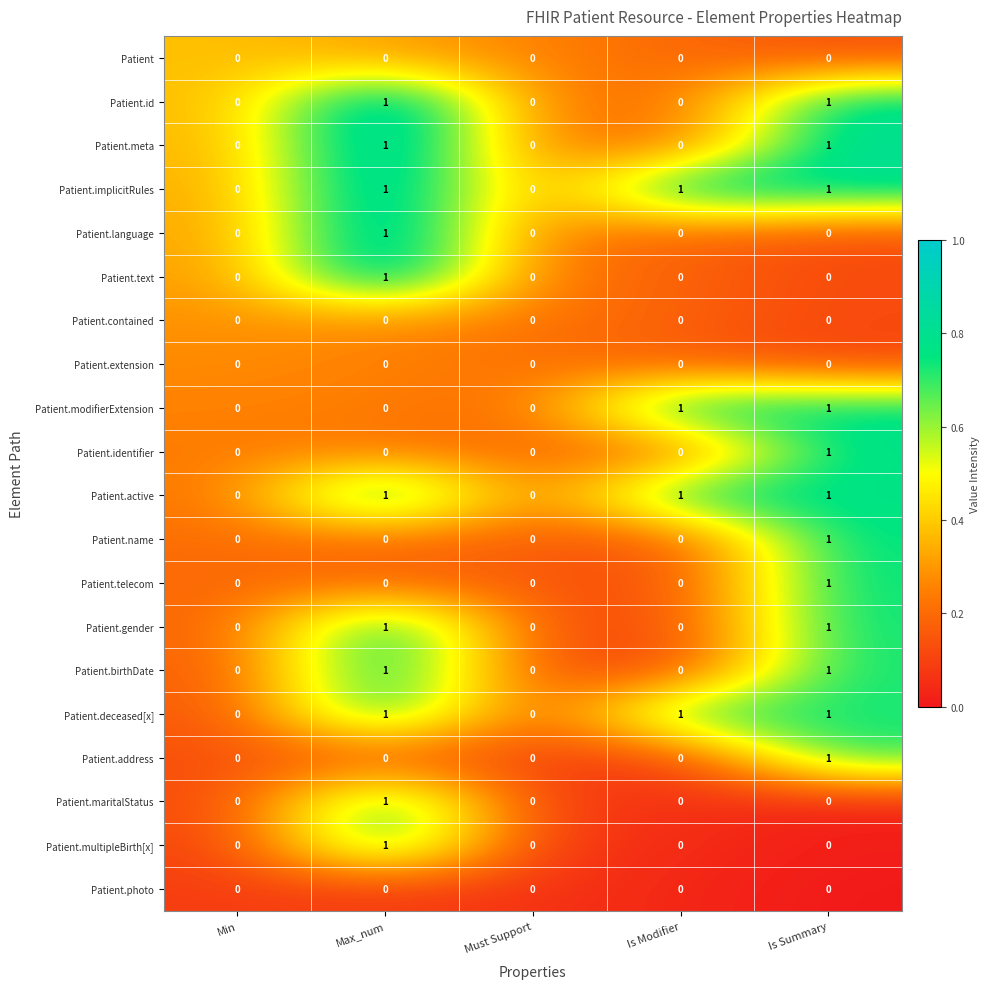

Count the Patient.multipleBirth[x] values in the range 0 to 1.

5